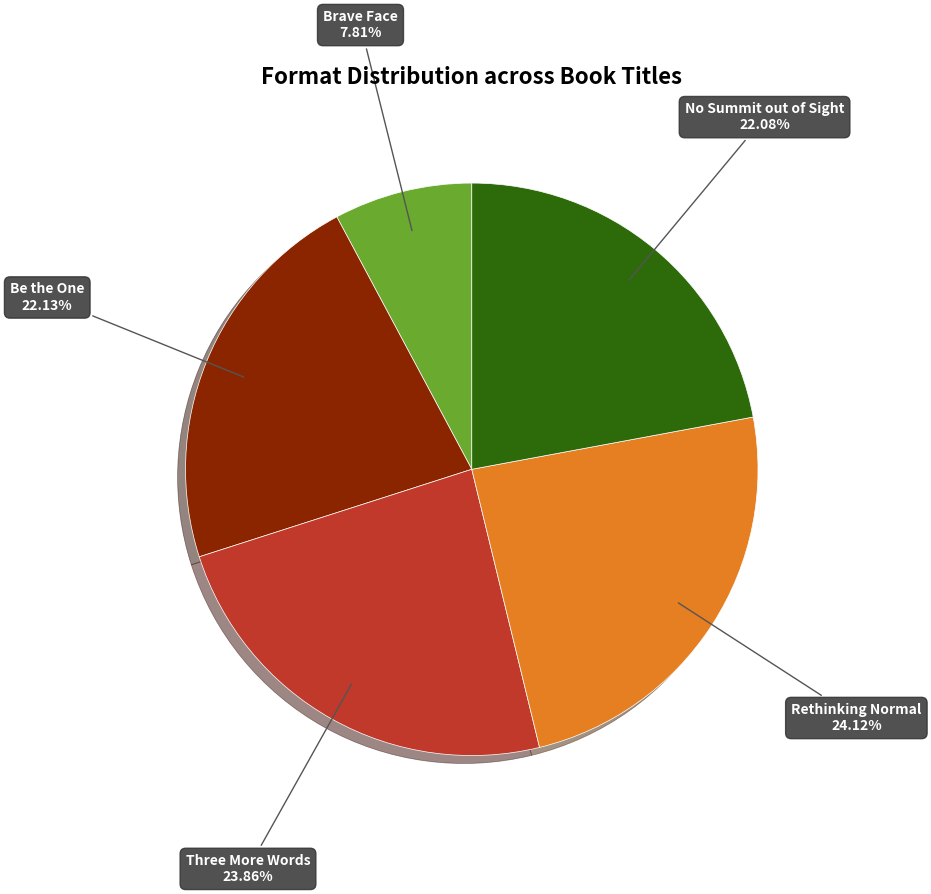

Approximately how many times larger is the value at No Summit out of Sight compared to Rethinking Normal?

0.9